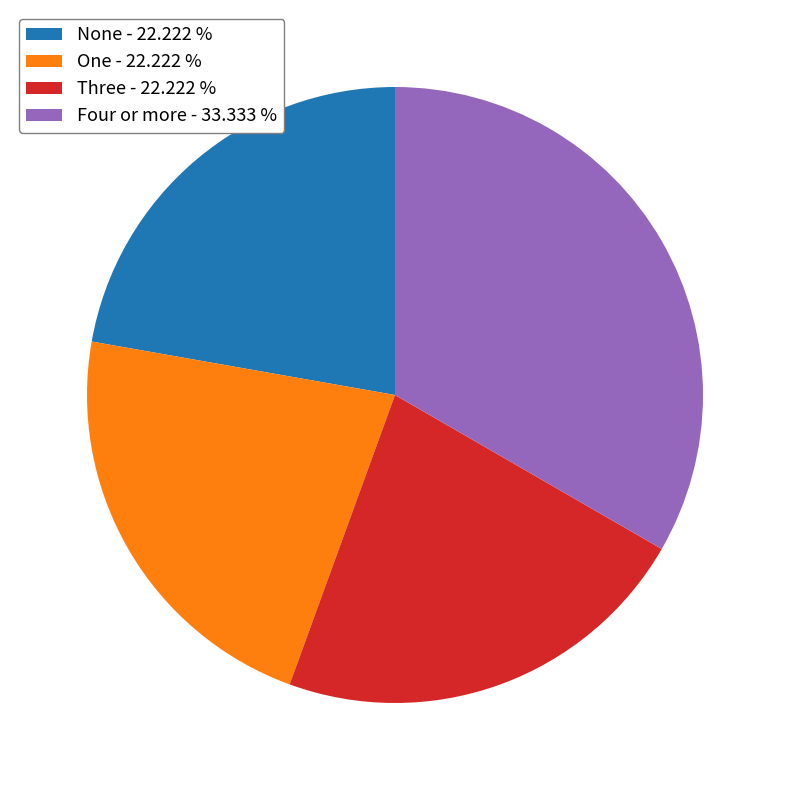

What is the largest slice in the pie chart?

Four or more - 33.333 %